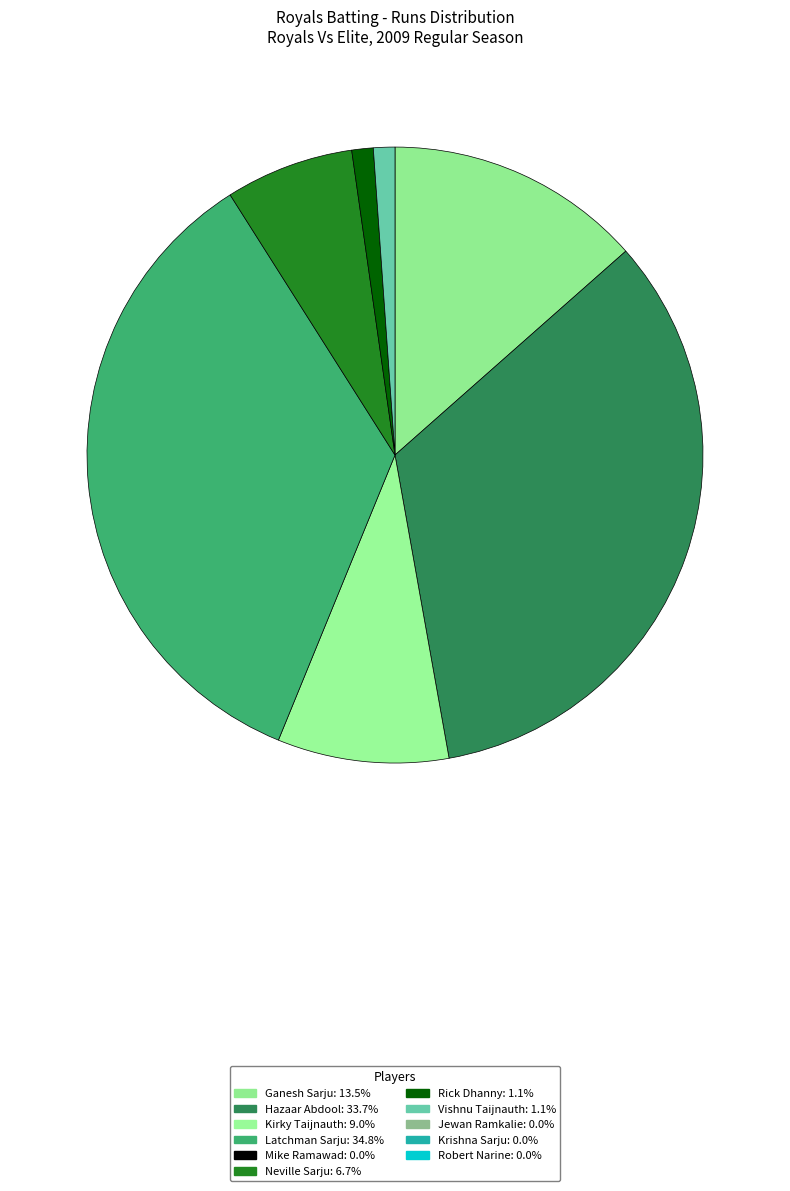

Rank the categories by value from lowest to highest.

Mike Ramawad, Jewan Ramkalie, Krishna Sarju, Robert Narine, Rick Dhanny, Vishnu Taijnauth, Neville Sarju, Kirky Taijnauth, Ganesh Sarju, Hazaar Abdool, Latchman Sarju